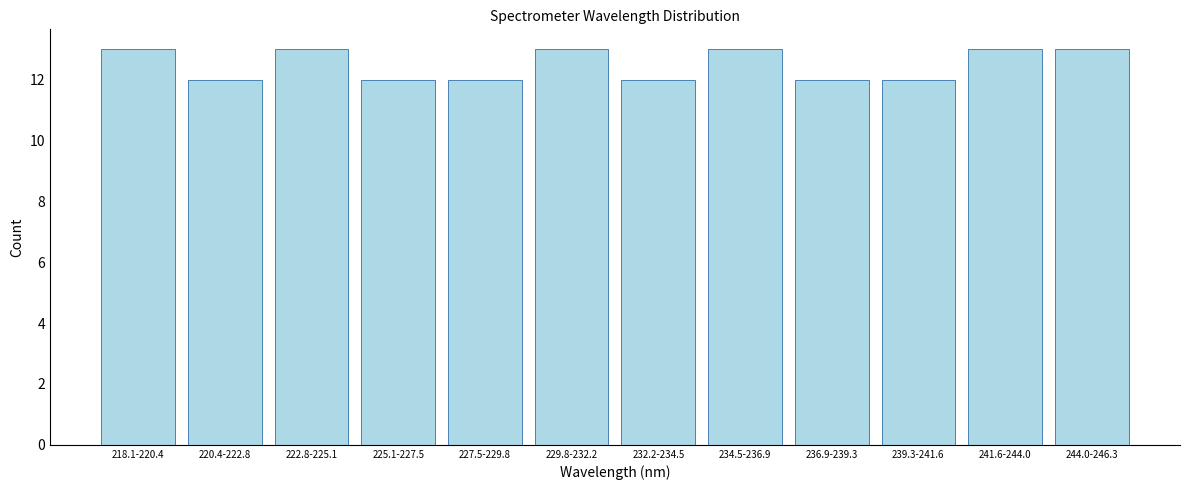

Reading left to right, transcribe all the data shown in this chart.

218.1-220.4=13	220.4-222.8=12	222.8-225.1=13	225.1-227.5=12	227.5-229.8=12	229.8-232.2=13	232.2-234.5=12	234.5-236.9=13	236.9-239.3=12	239.3-241.6=12	241.6-244.0=13	244.0-246.3=13